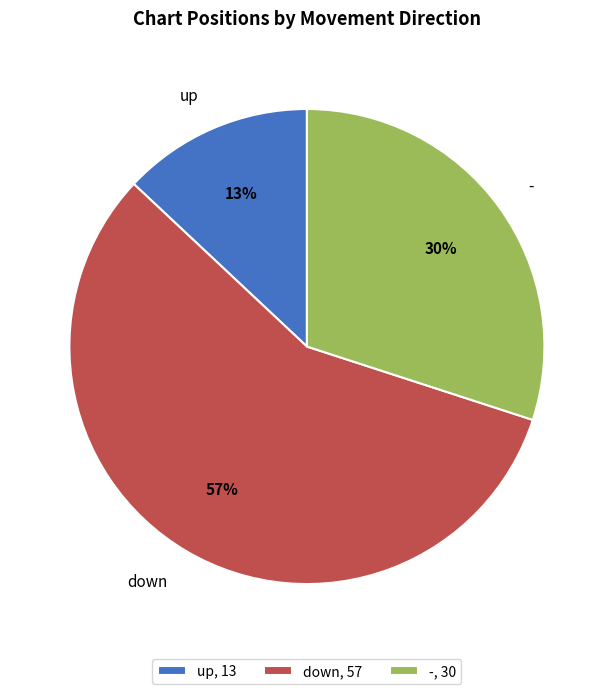

Is up the majority of the pie?

No